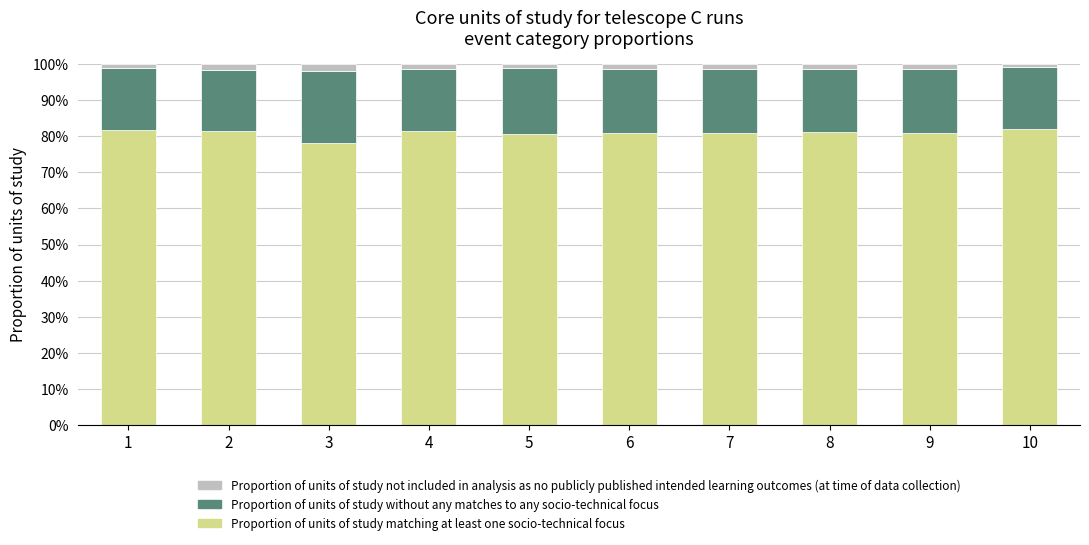

What are all the series names shown in the legend?

Proportion of units of study not included in analysis as no publicly published intended learning outcomes (at time of data collection), Proportion of units of study without any matches to any socio-technical focus, Proportion of units of study matching at least one socio-technical focus